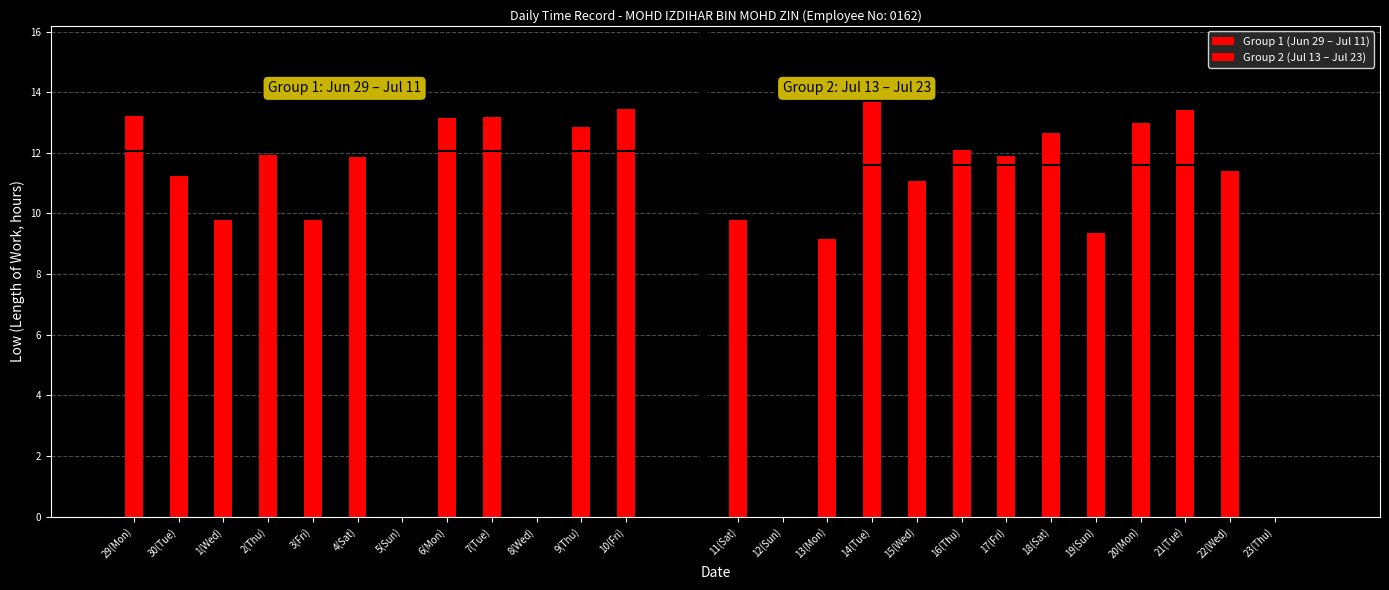

Does the chart contain stacked bars?

No